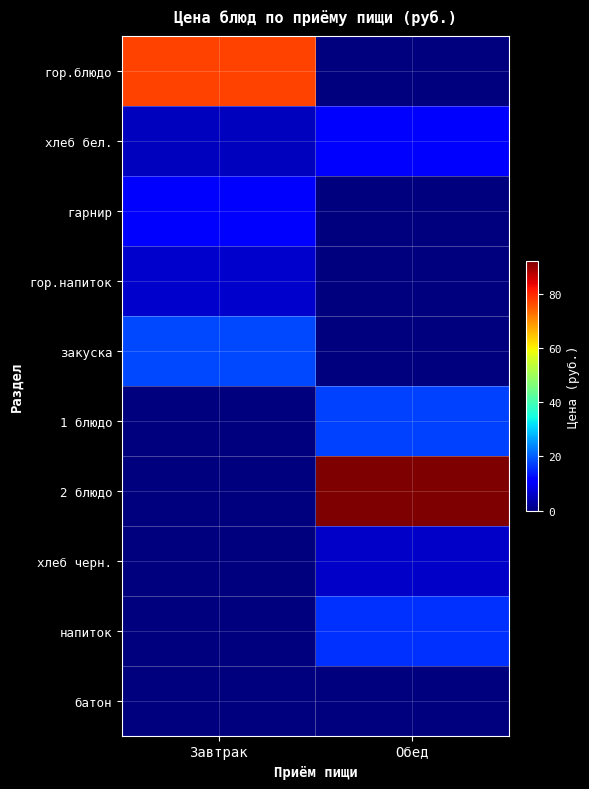

List the series in order of their peak value, lowest first.

батон, хлеб черн., гор.напиток, хлеб бел., гарнир, напиток, 1 блюдо, закуска, гор.блюдо, 2 блюдо